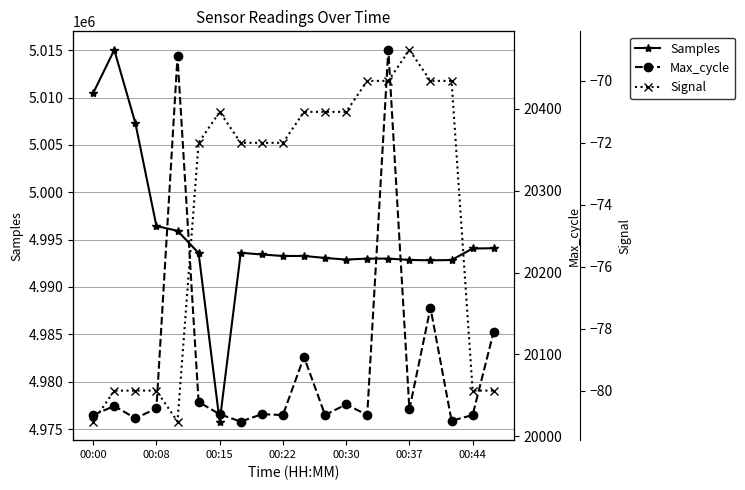

What is the highest value of the Samples series?

5015031